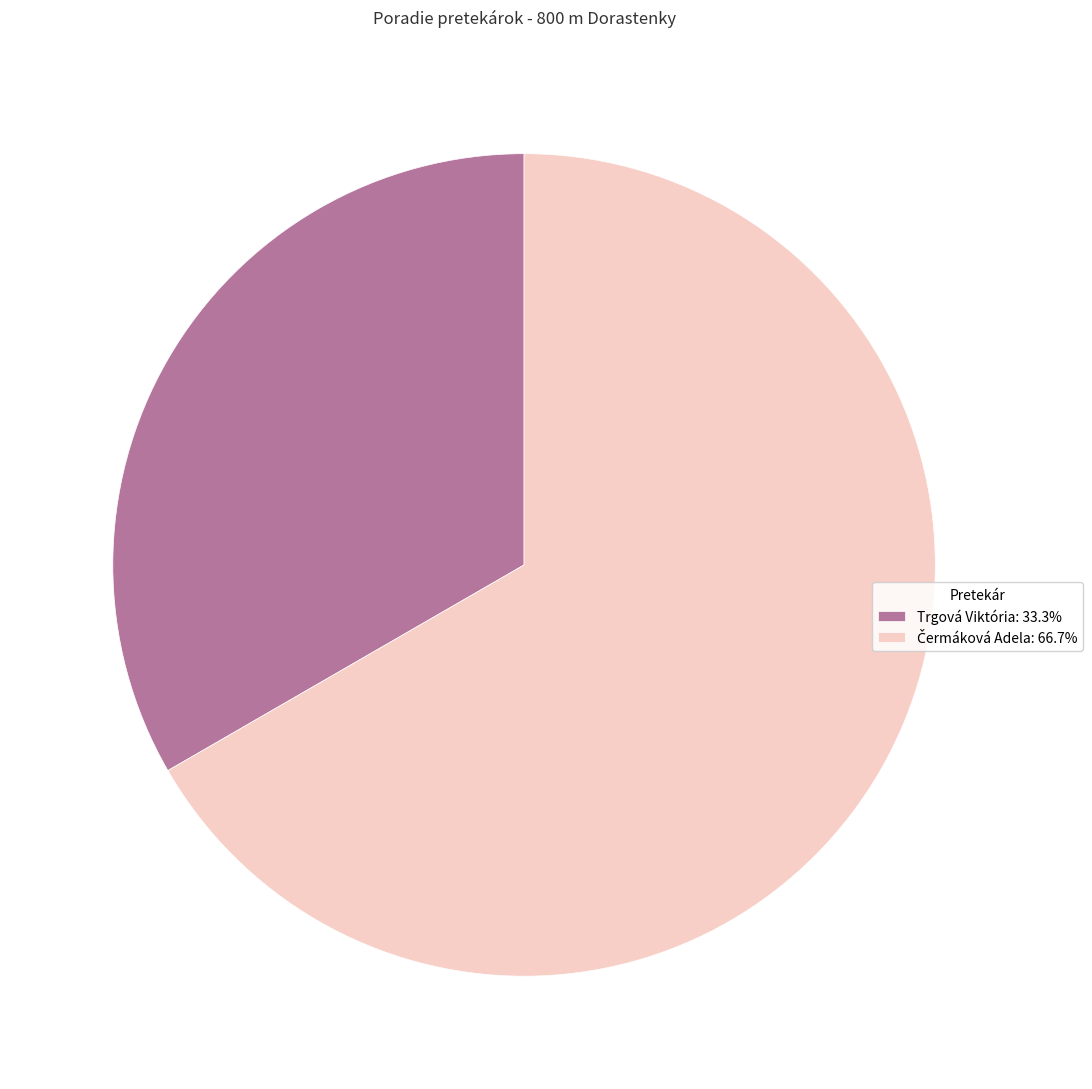

Is there a majority slice in this chart?

Yes